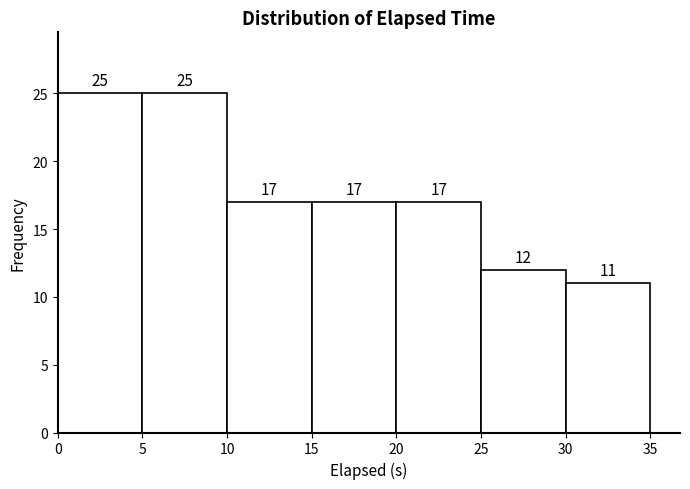

Reading left to right, list every bar in this chart as the range it spans on the x-axis followed by its height.

0 to 5: 25
5 to 10: 25
10 to 15: 17
15 to 20: 17
20 to 25: 17
25 to 30: 12
30 to 35: 11